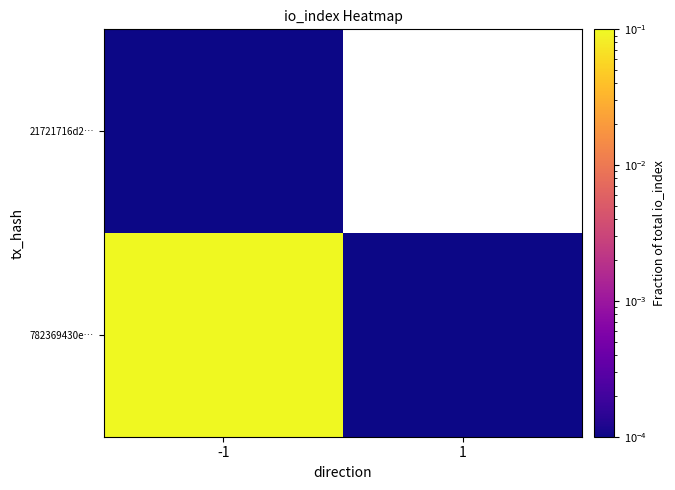

How many distinct data groups are displayed?

2